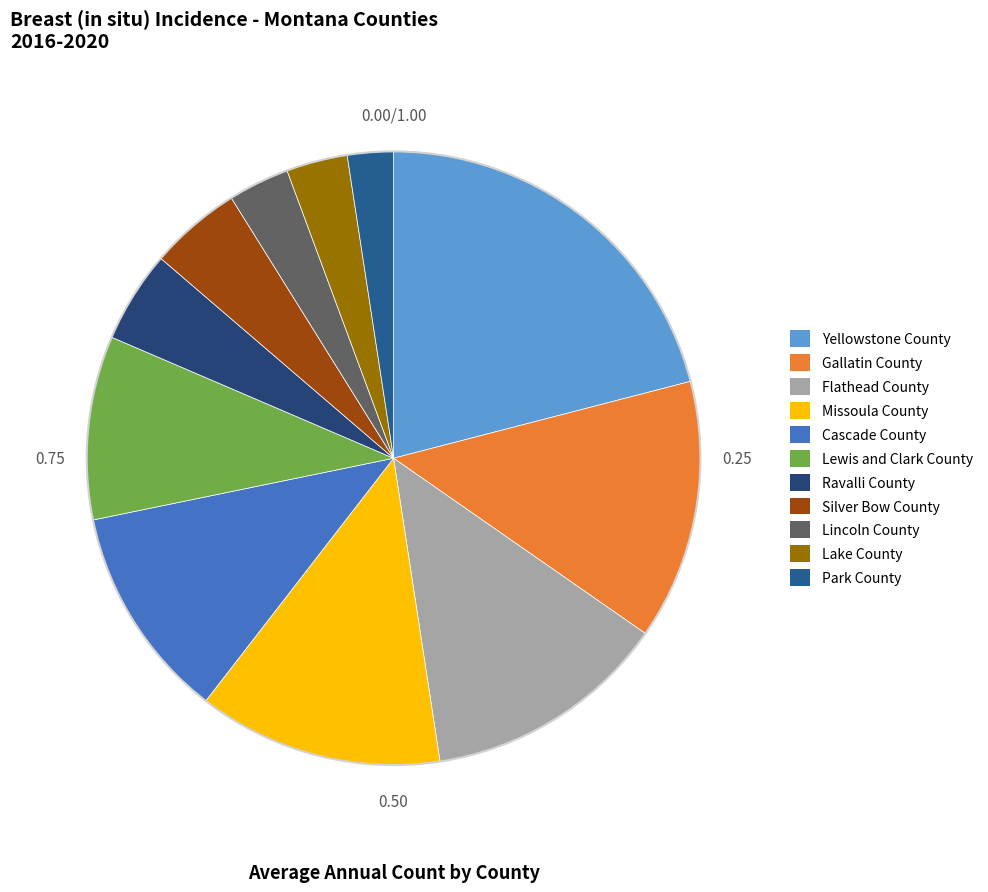

Which category has the biggest portion of the pie?

Yellowstone County